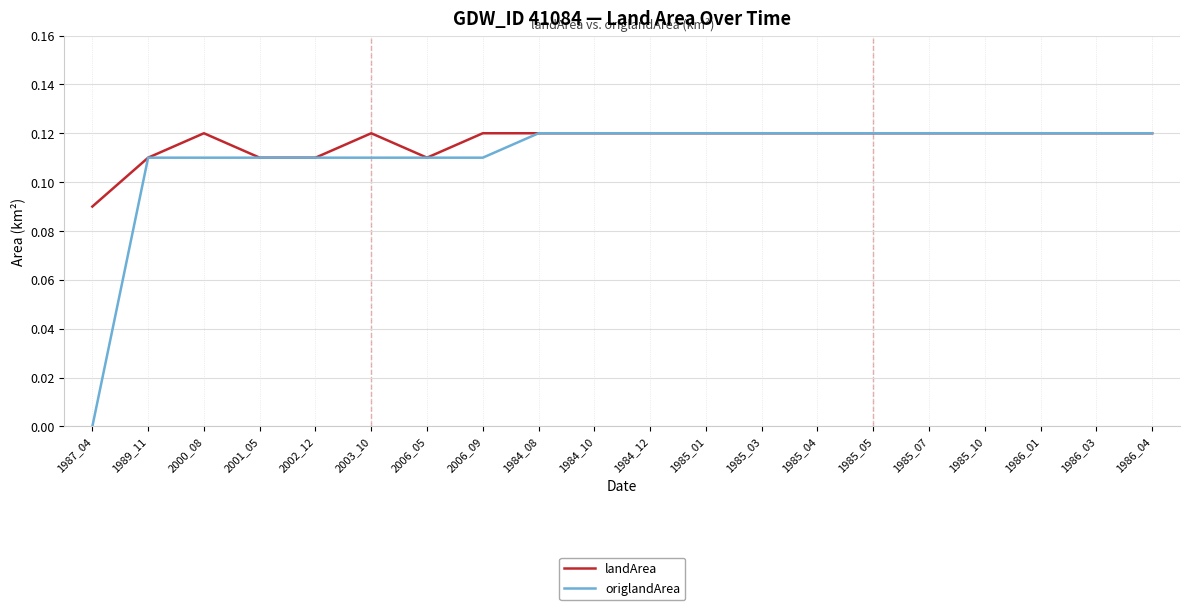

Is it true that landArea equals 0.2 at 1985_01?

False